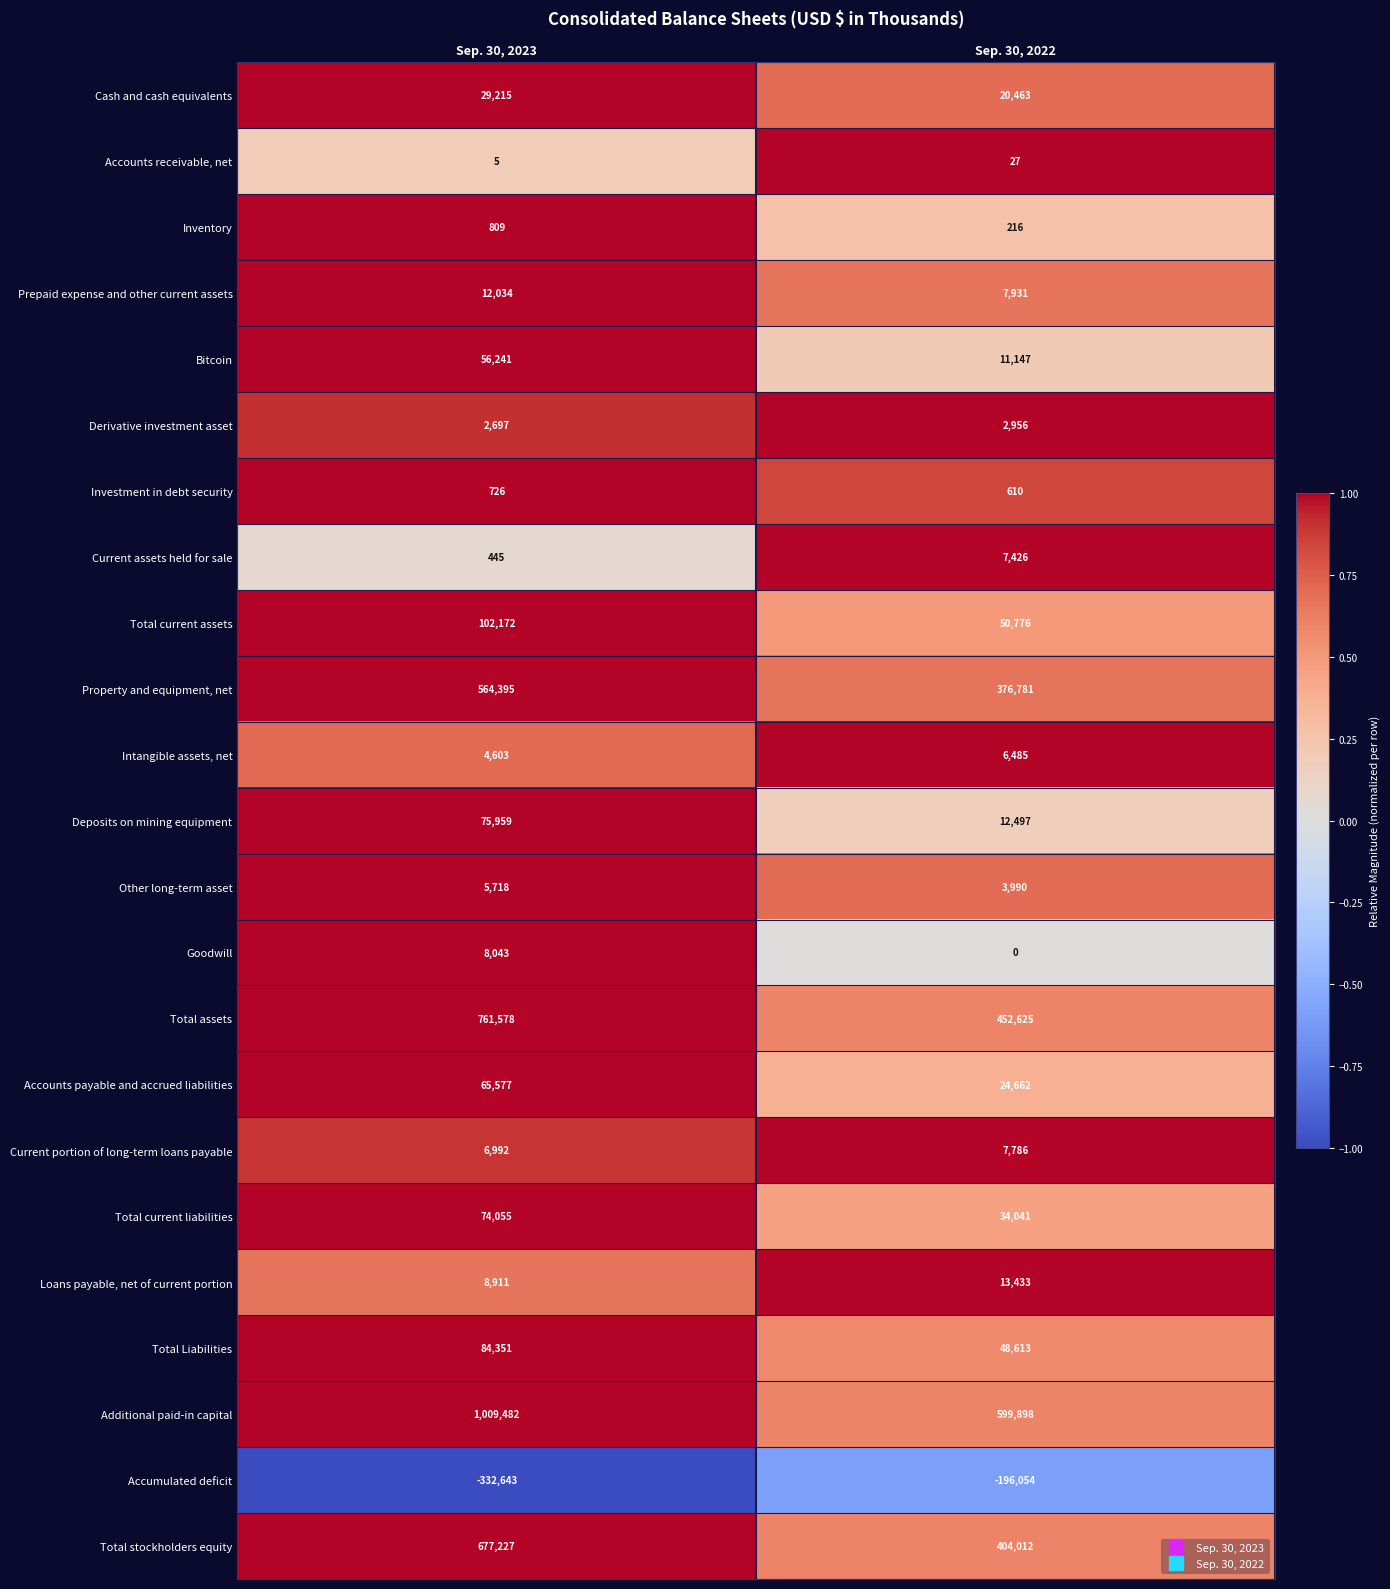

What is the total value across all series at Sep. 30, 2022?

1890321